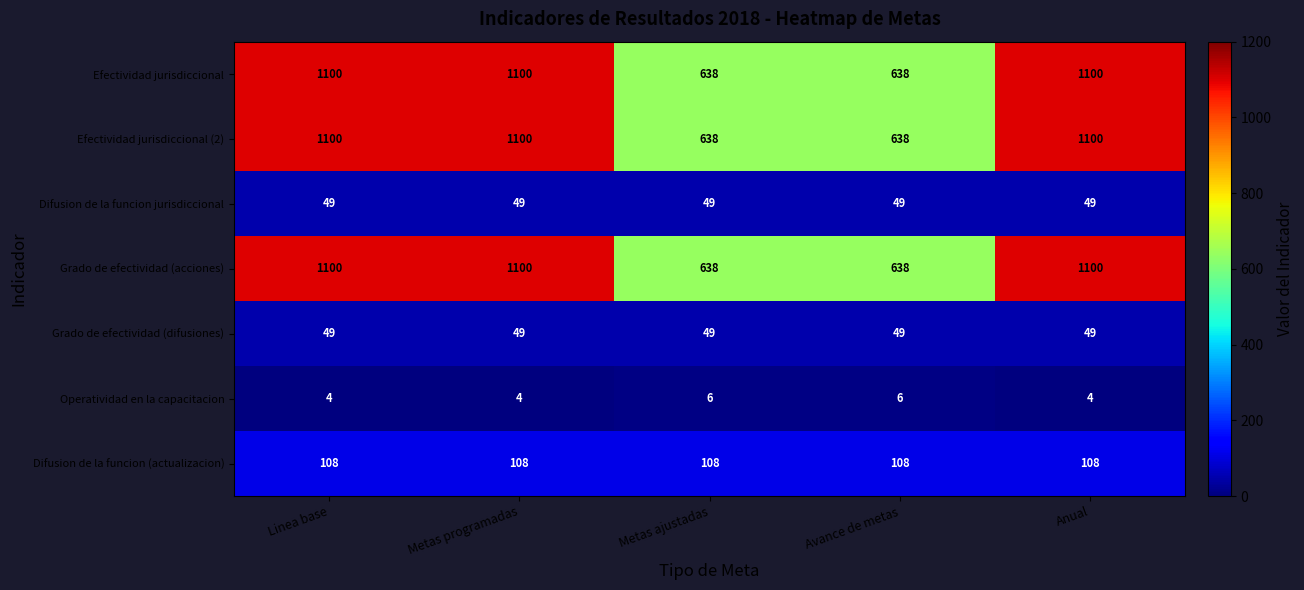

What is the maximum value for Efectividad jurisdiccional?

1100